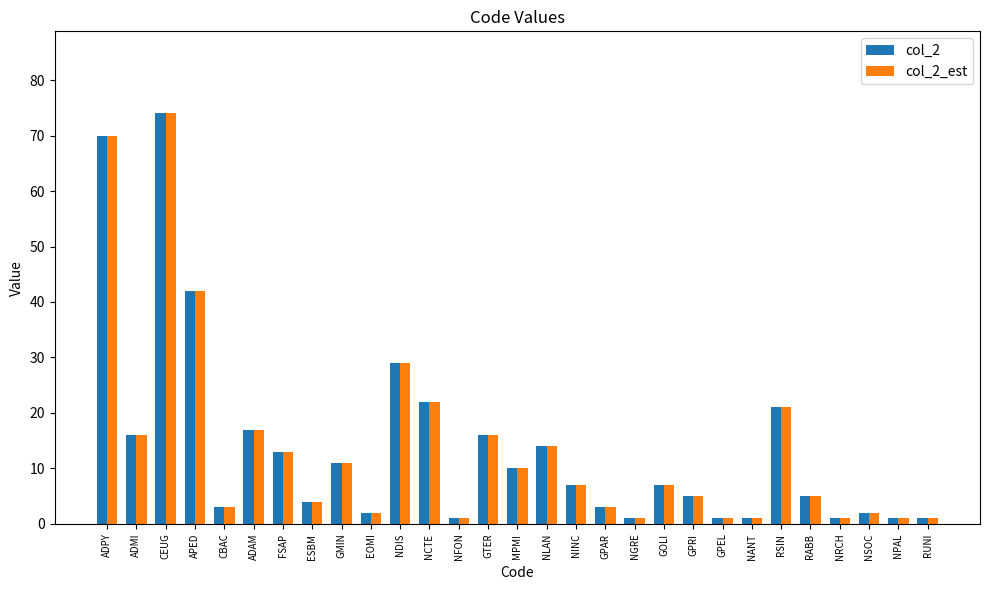

The col_2_est series shows 70 at ADPY. True or false?

True